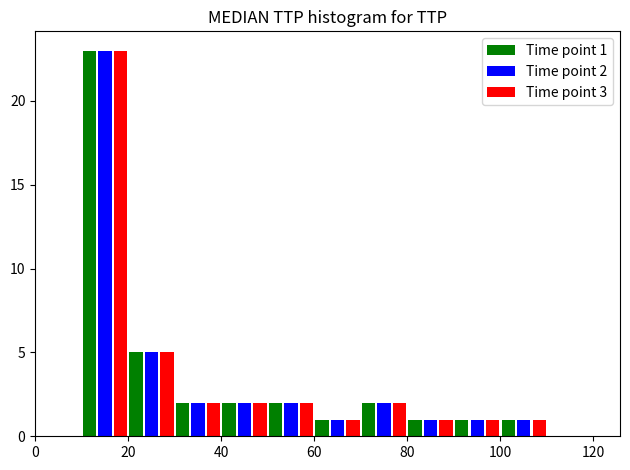

In the Time point 3 series, which range on the x-axis has the tallest bar?

10 to 20